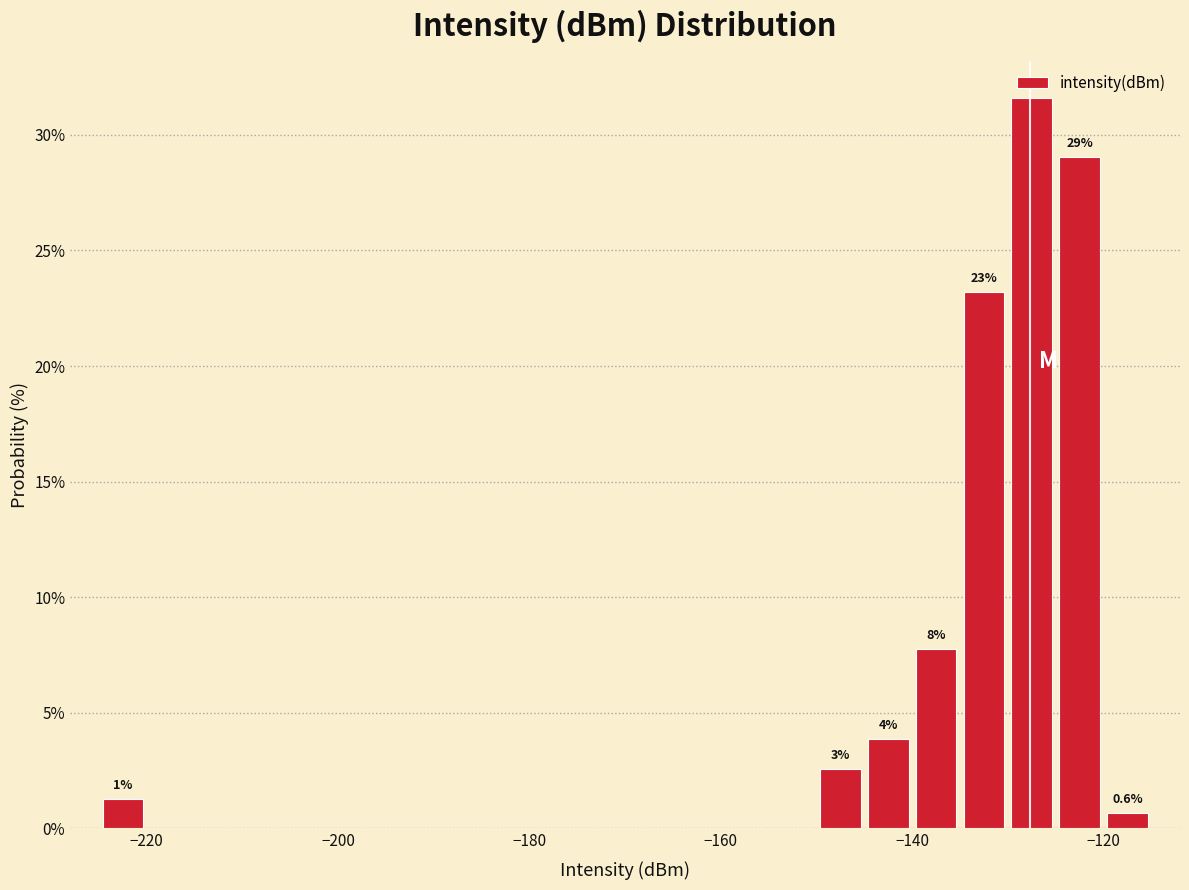

Around what value on the x-axis is the tallest bar? Give the approximate position of its centre, as read against the axis.

-128